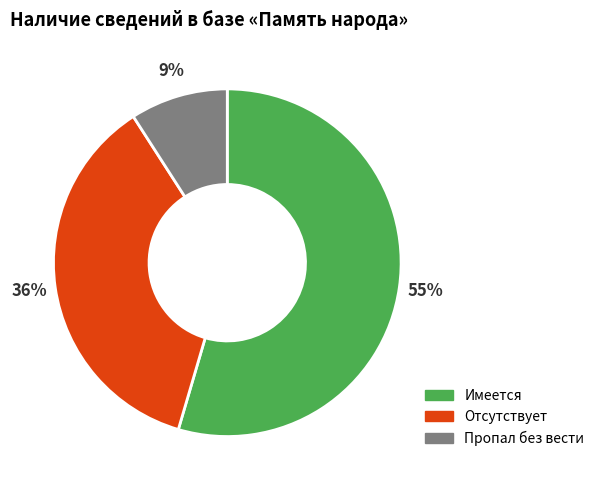

Combined, do Имеется and Пропал без вести account for over 50%?

Yes